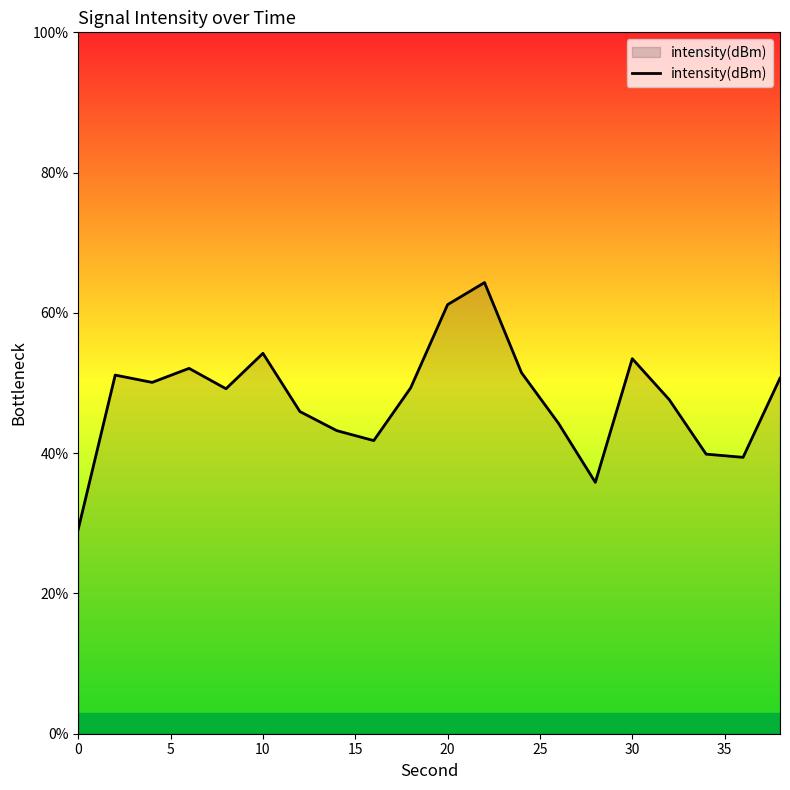

True or false: there are more than 1 points higher than both neighbors.

True